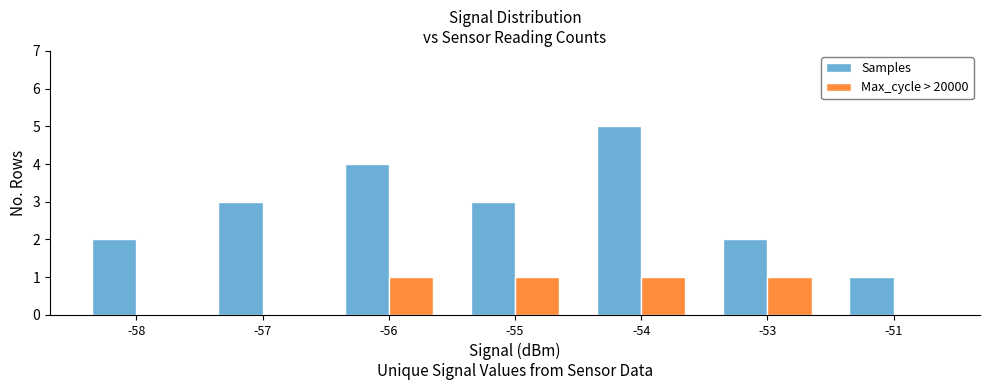

At which label does Samples reach its peak?

-54